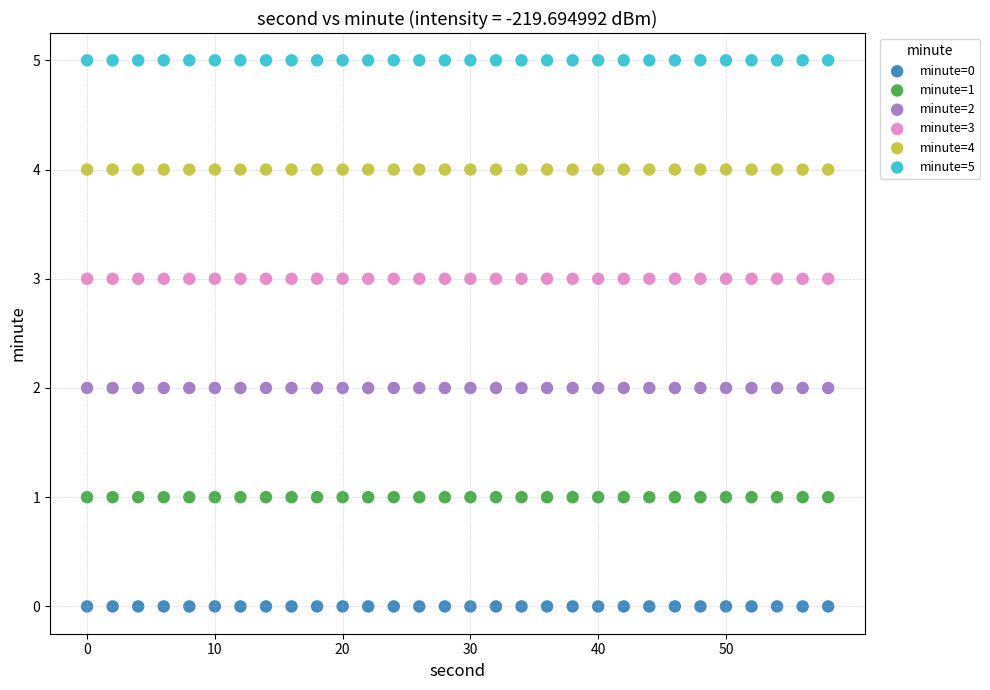

Which series reaches the maximum Y coordinate?

minute=5